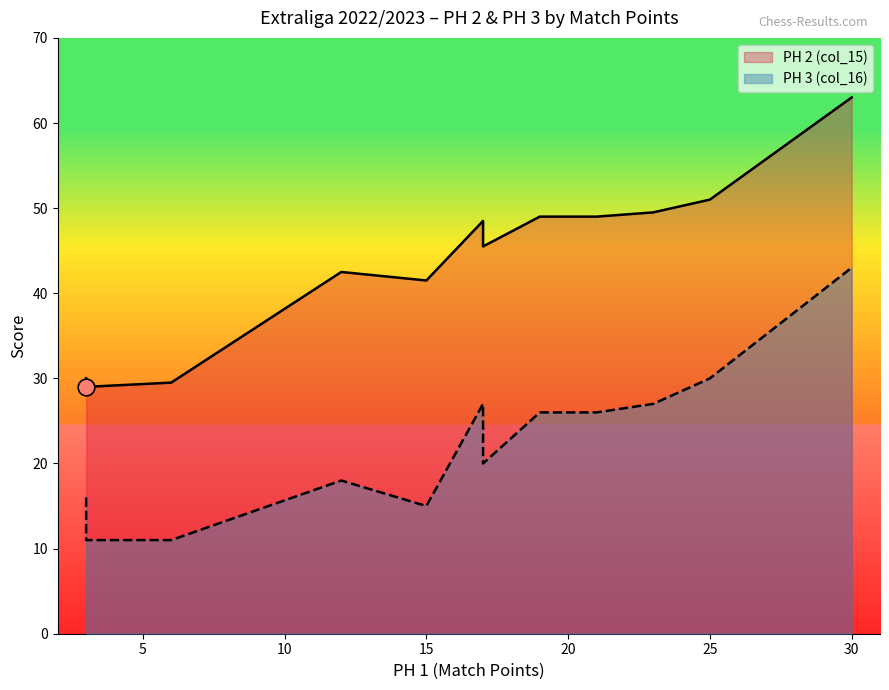

True or false: PH 3 (col_16) has a value of 27.0 at GASCO Pardubice.

True